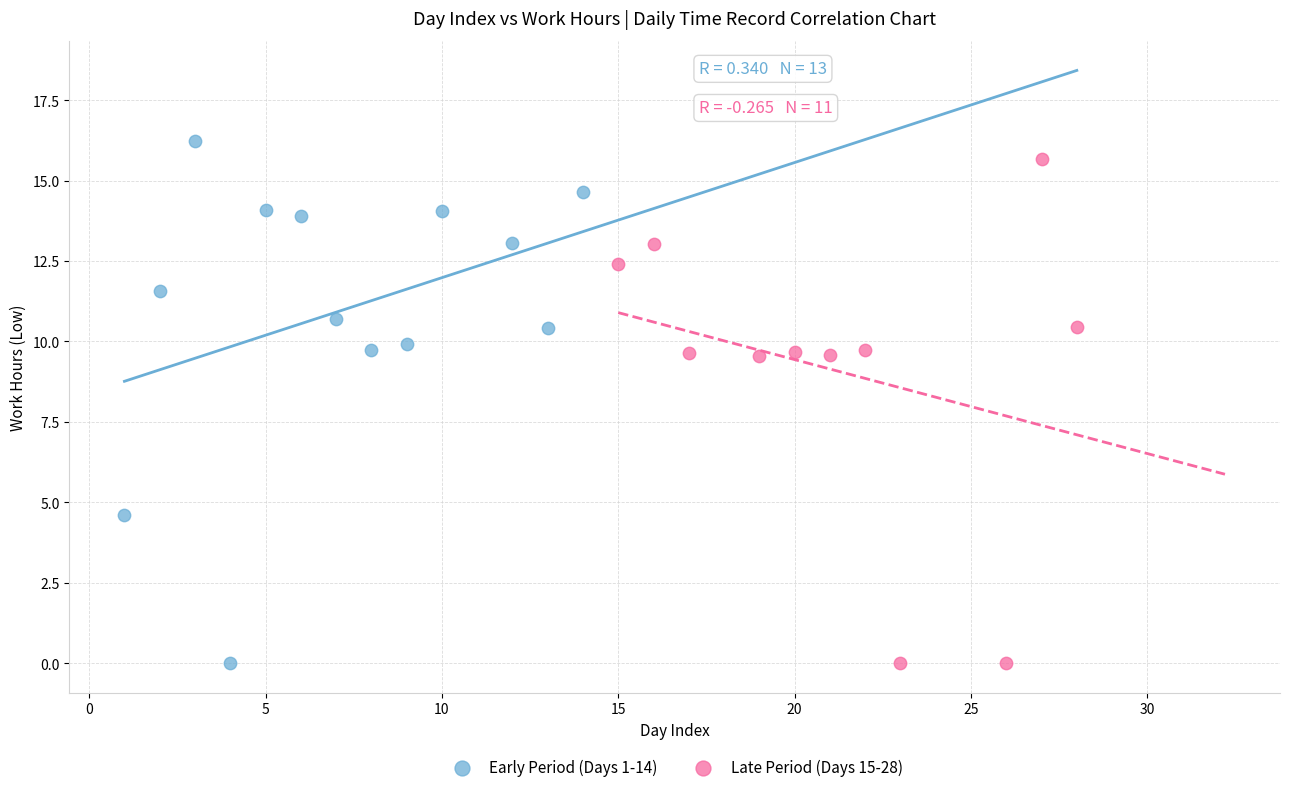

What are all the series names shown in the legend?

Early Period (Days 1-14), Late Period (Days 15-28)